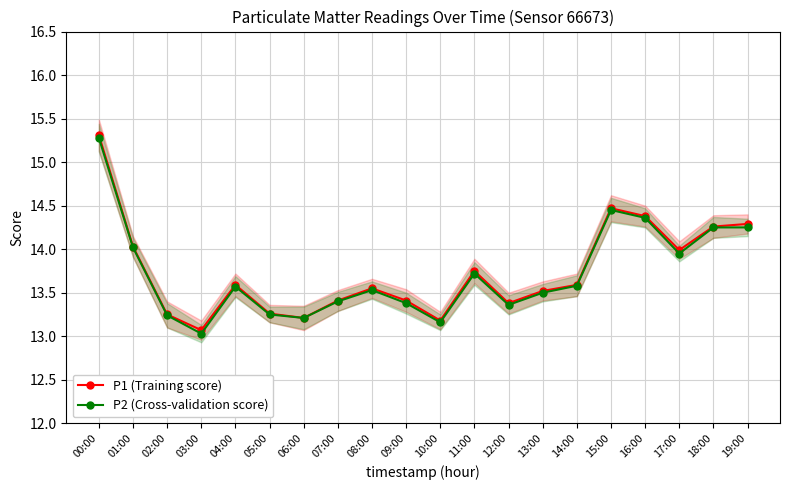

At which category does P1 (Training score) reach its first local peak?

04:00